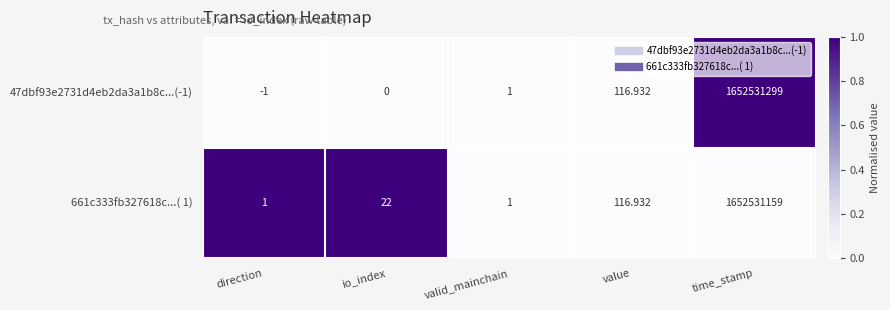

Which category has the highest value in the 661c333fb327618c...( 1) series?

time_stamp